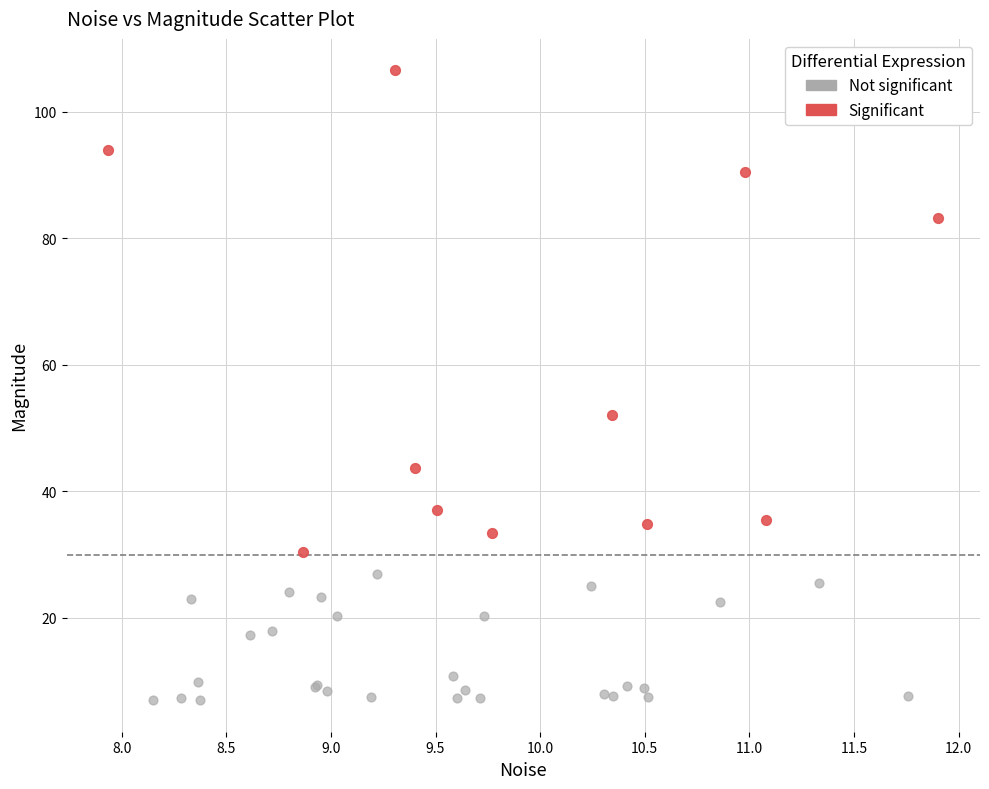

Which series contains the highest Y value?

Significant